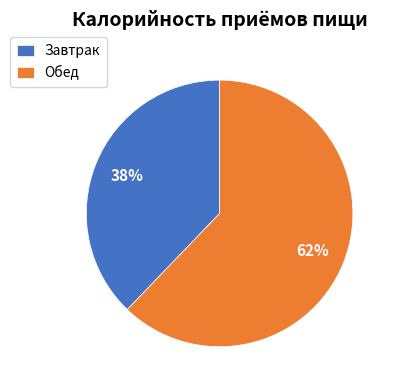

Which category accounts for the majority?

Обед